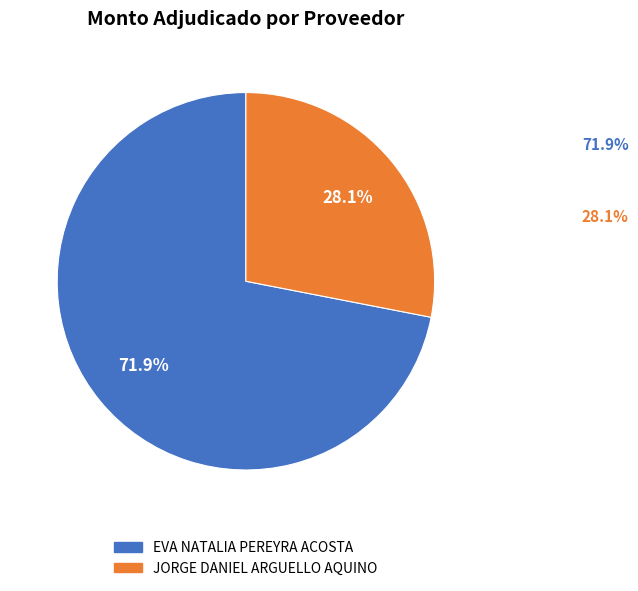

Combined, what portion of the pie is JORGE DANIEL ARGUELLO AQUINO and EVA NATALIA PEREYRA ACOSTA?

100.0%